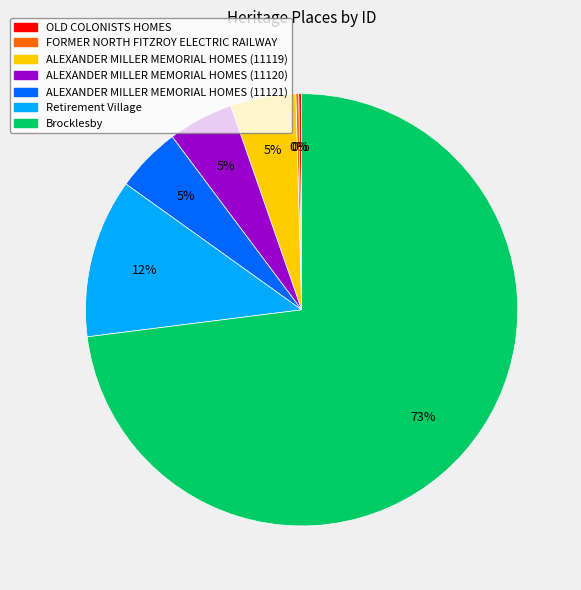

The Retirement Village slice represents 12% of the pie. True or false?

True